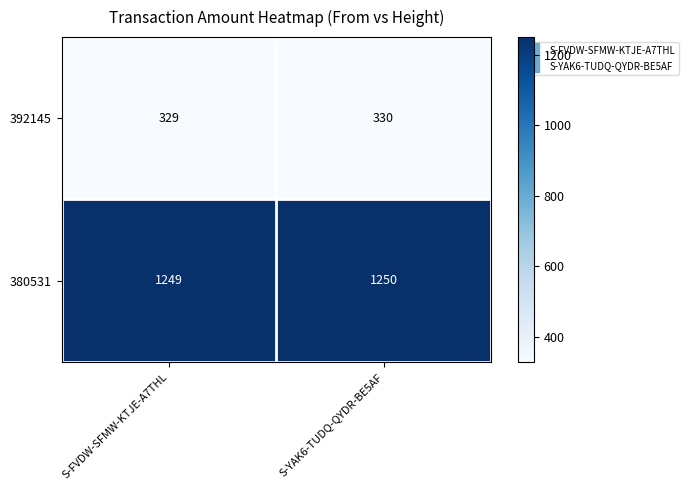

The value of 392145 at S-FVDW-SFMW-KTJE-A7THL is 329. True or false?

True